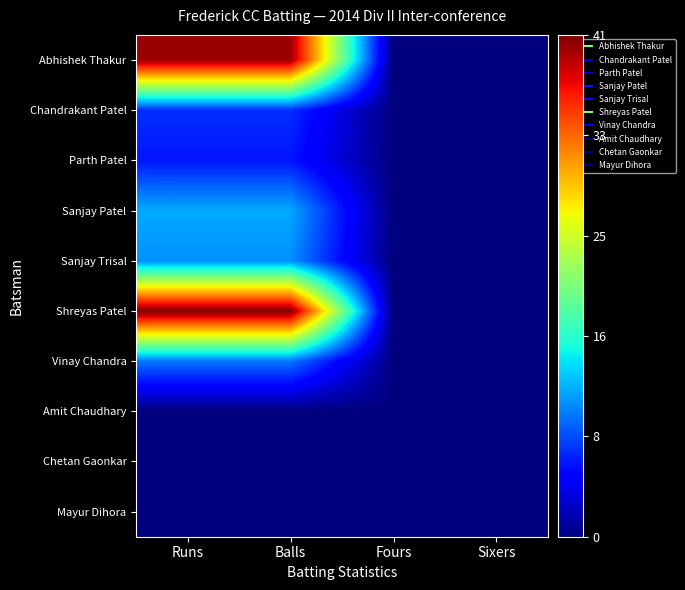

At which category is the sum across all series the highest?

Runs